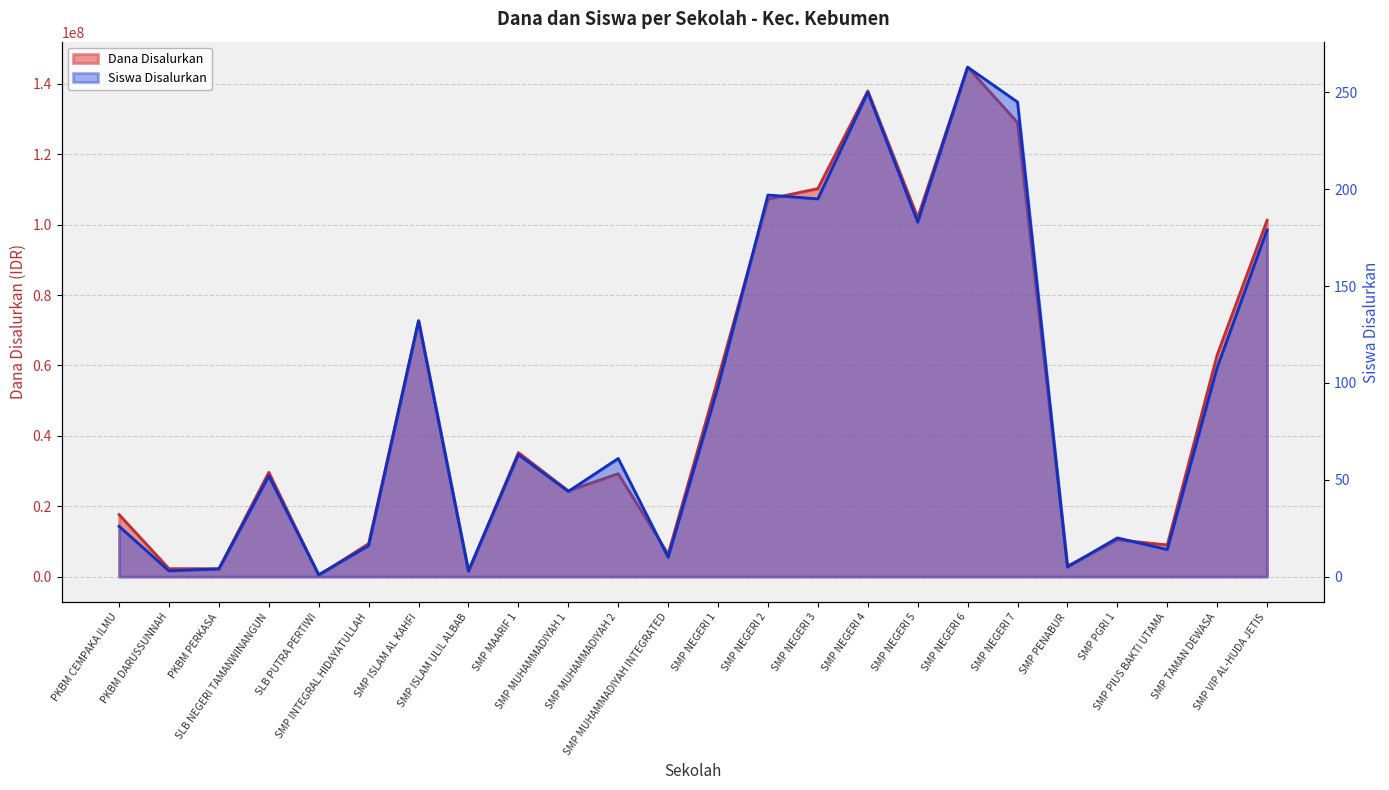

Reading right to left, extract all data points from this chart.

Dana Disalurkan: 101250000	63000000	9000000	10500000	3000000	129000000	144750000	102000000	138000000	110250000	107250000	56250000	6375000	29250000	24375000	35250000	1500000	72750000	9375000	375000	29625000	2250000	2250000	17625000
Siswa Disalurkan: 179	108	14	20	5	245	263	183	250	195	197	98	10	61	44	63	3	132	16	1	52	4	3	26